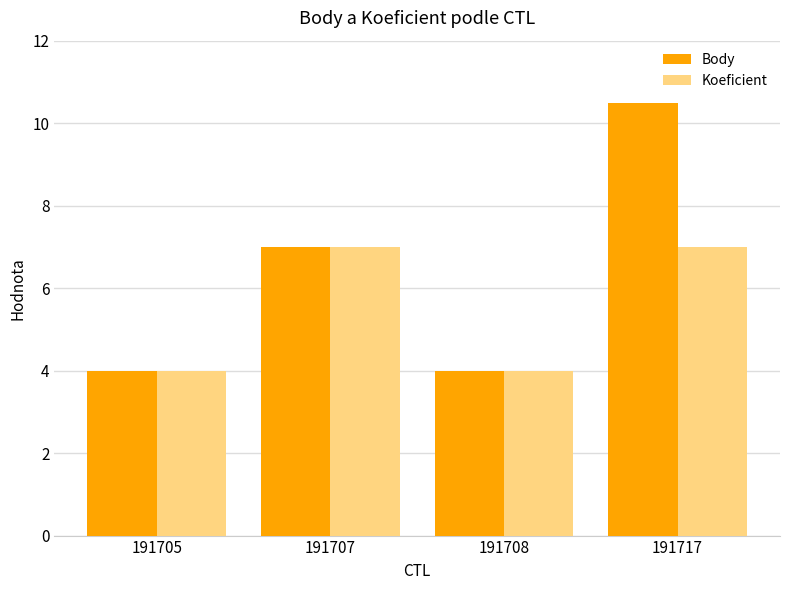

Reading right to left, transcribe all the data shown in this chart.

Body: 191717=10.5	191708=4.0	191707=7.0	191705=4.0
Koeficient: 191717=7.0	191708=4.0	191707=7.0	191705=4.0